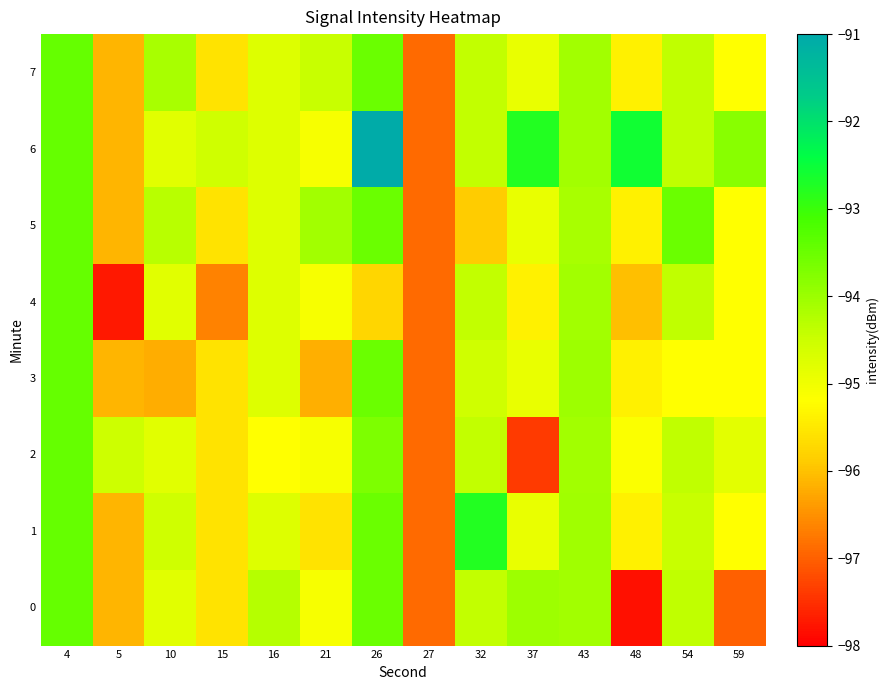

How many categories are shown in the chart?

14